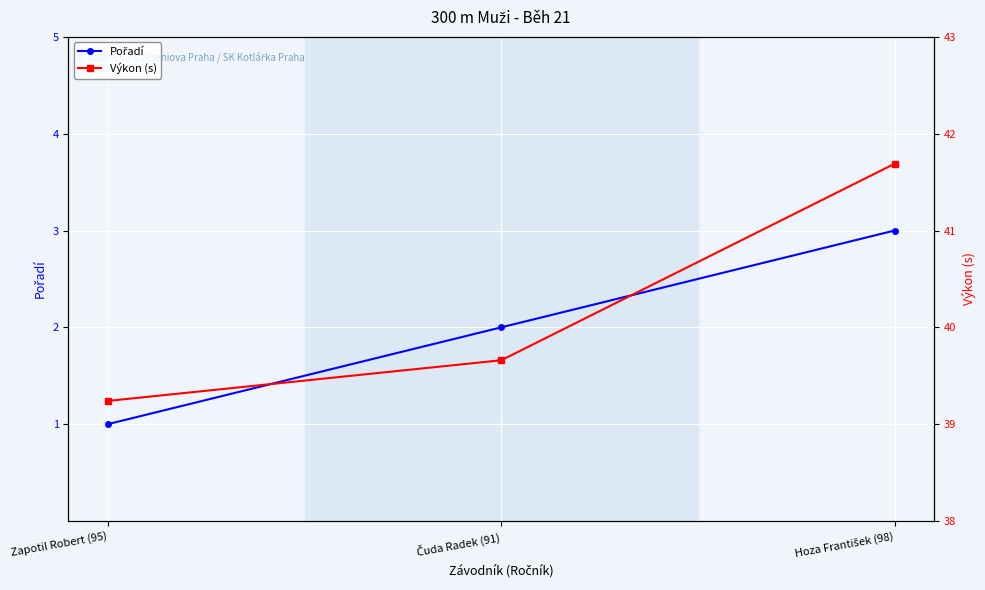

At which label is Výkon (s) closest to 40?

Čuda Radek (91)